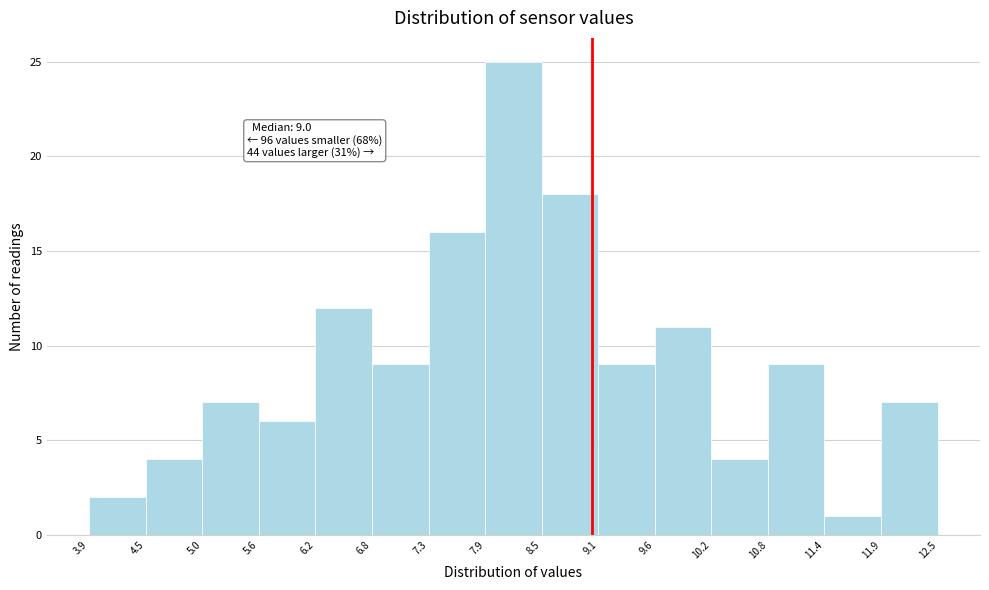

Which range on the x-axis has the tallest bar?

7.9 to 8.5